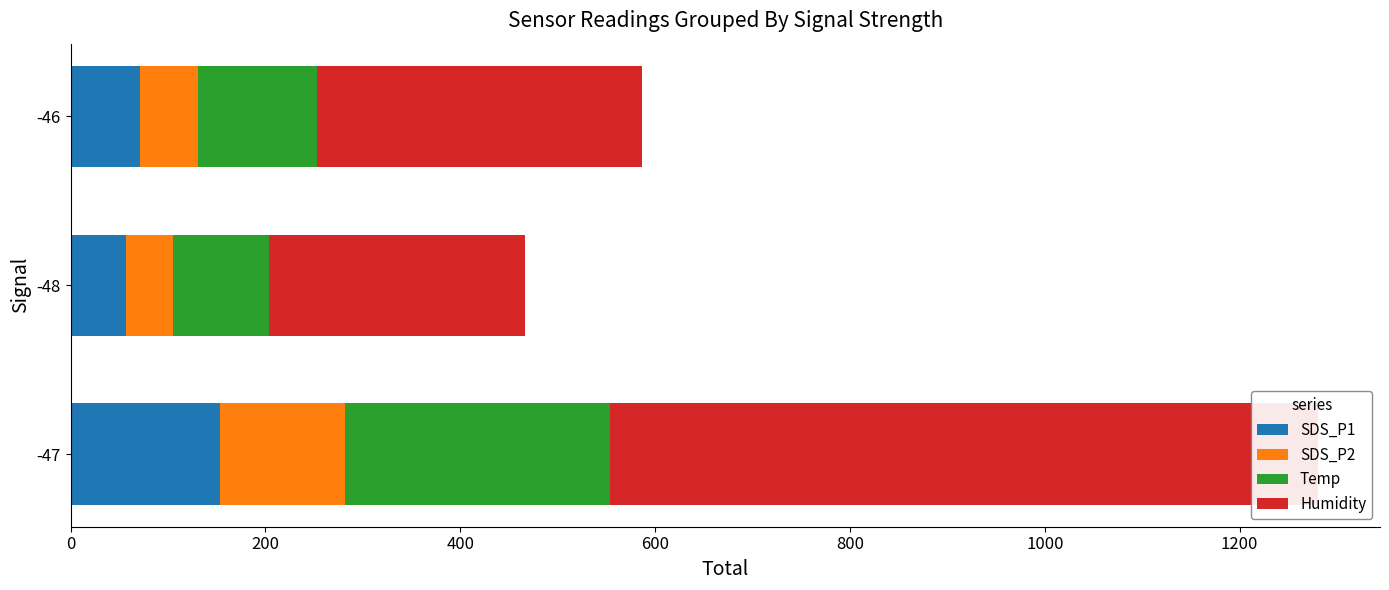

Reading left to right, what are all the values shown in this chart?

SDS_P1: 153.1	57.2	71.1
SDS_P2: 128.7	47.9	59.2
Temp: 271.5	98.9	122.9
Humidity: 726.8	262.6	333.2